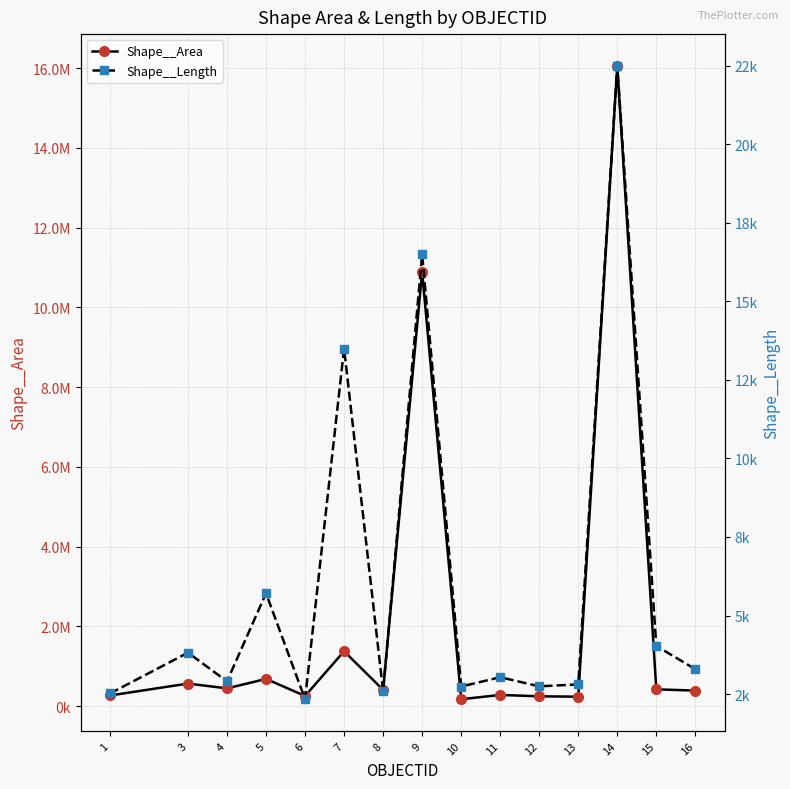

What is the smallest value displayed?

2337.1